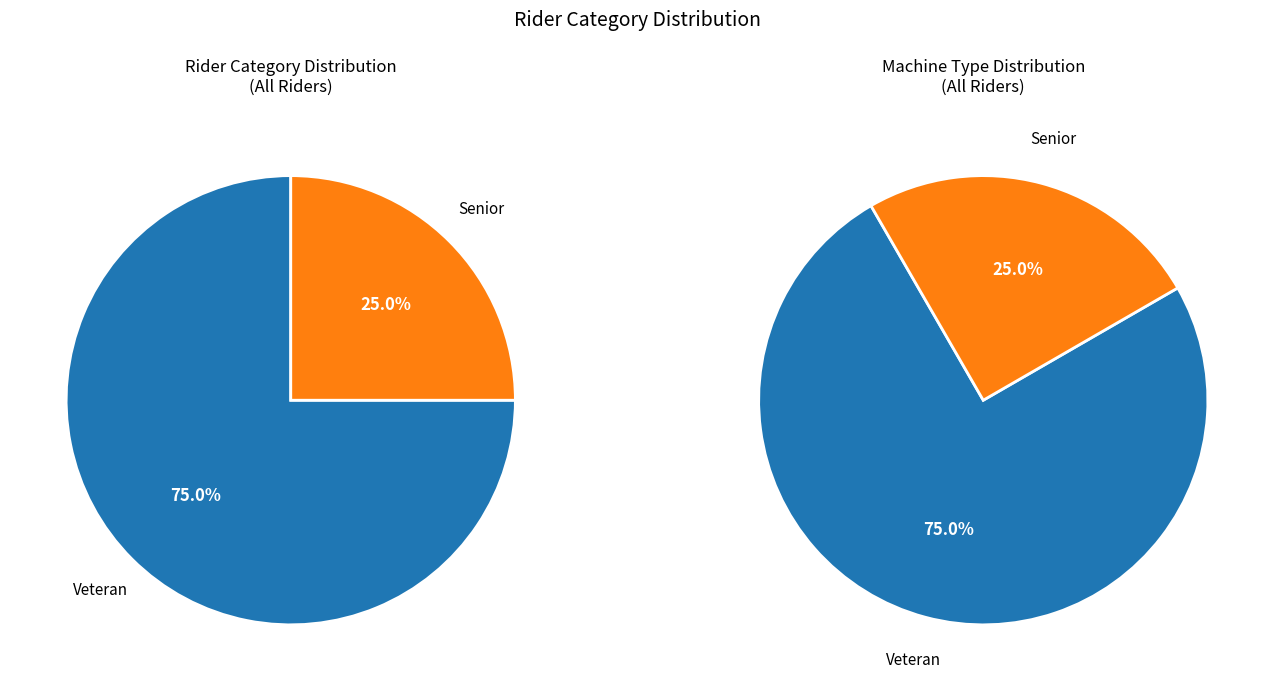

Is the sum of Veteran and Senior greater than half?

Yes